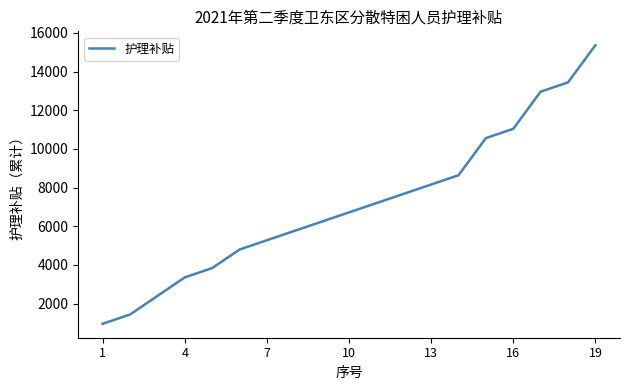

How many lines are shown in the chart?

1